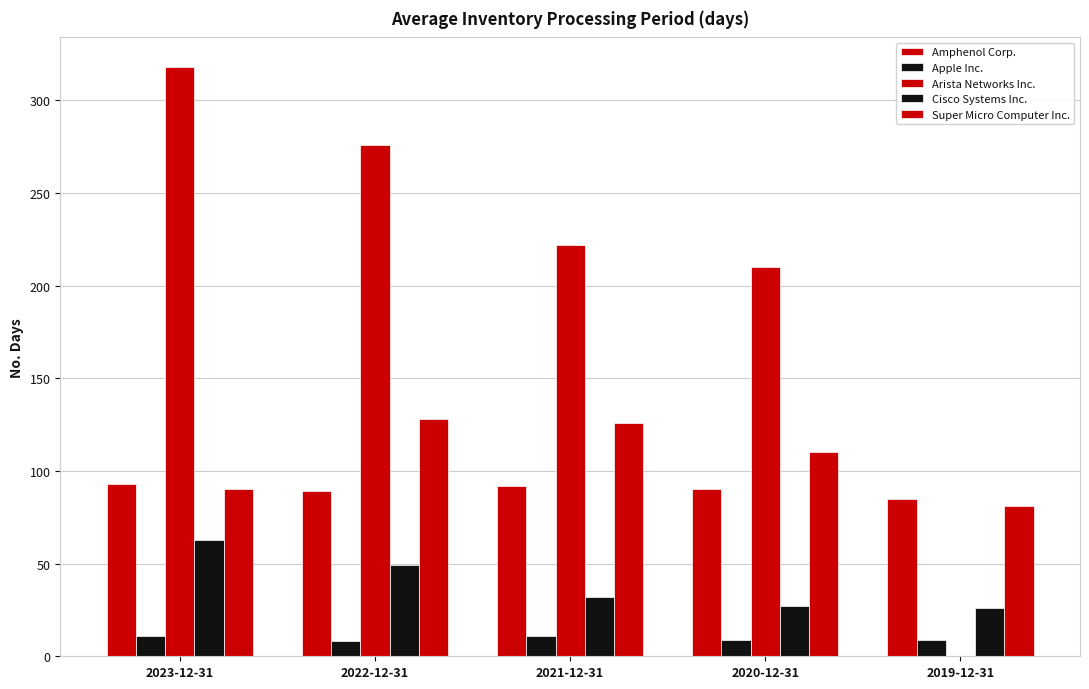

Does the chart contain stacked bars?

No